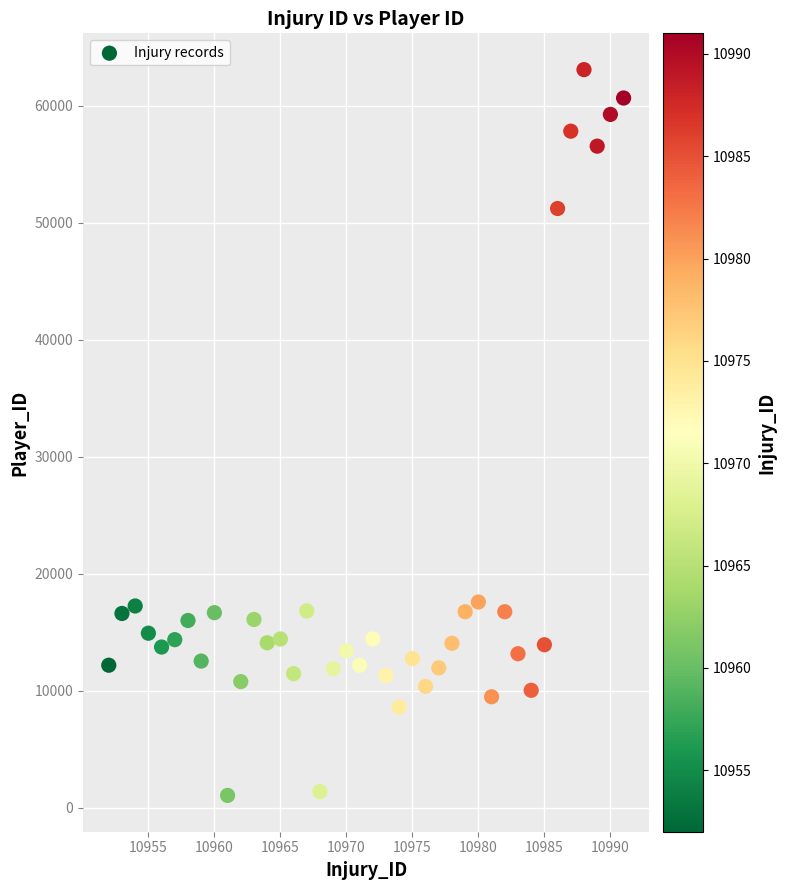

What is the range of X values (max minus min)?

39